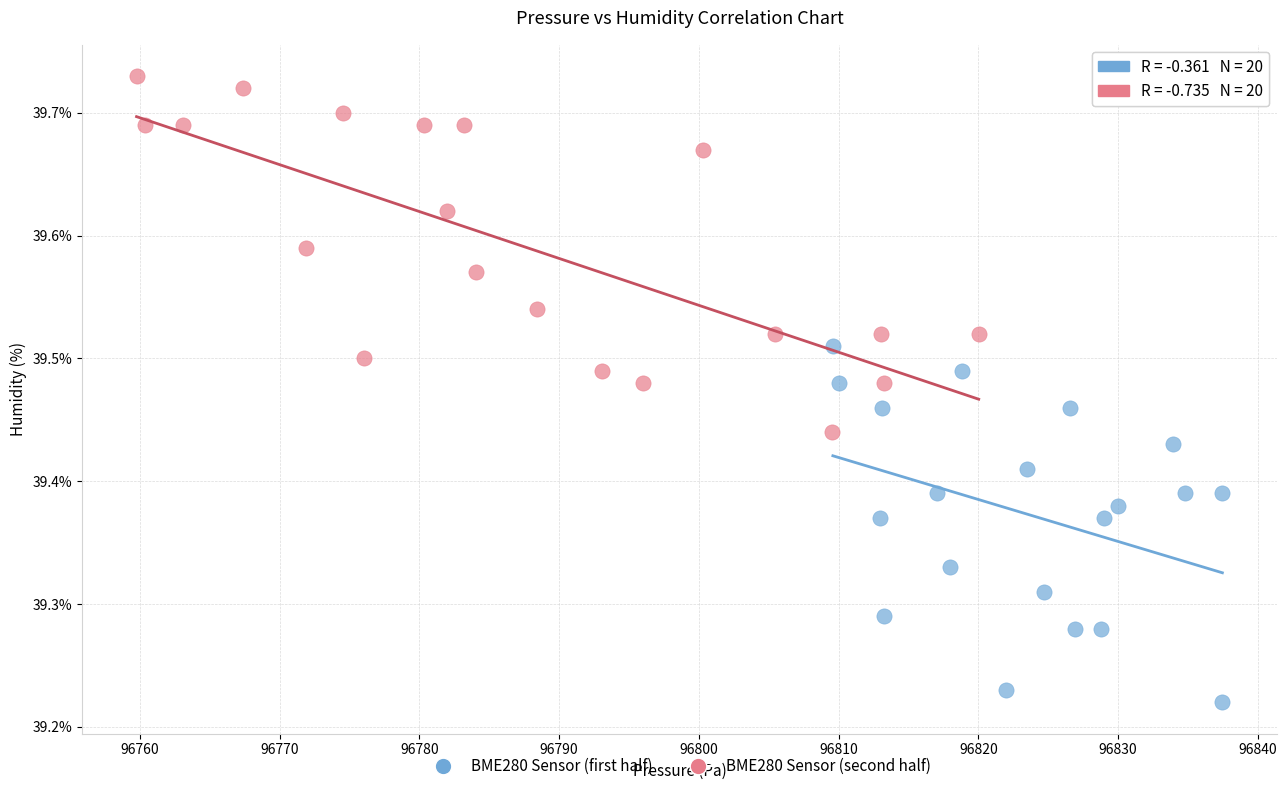

Which series reaches the minimum Y coordinate?

BME280 Sensor (first half)